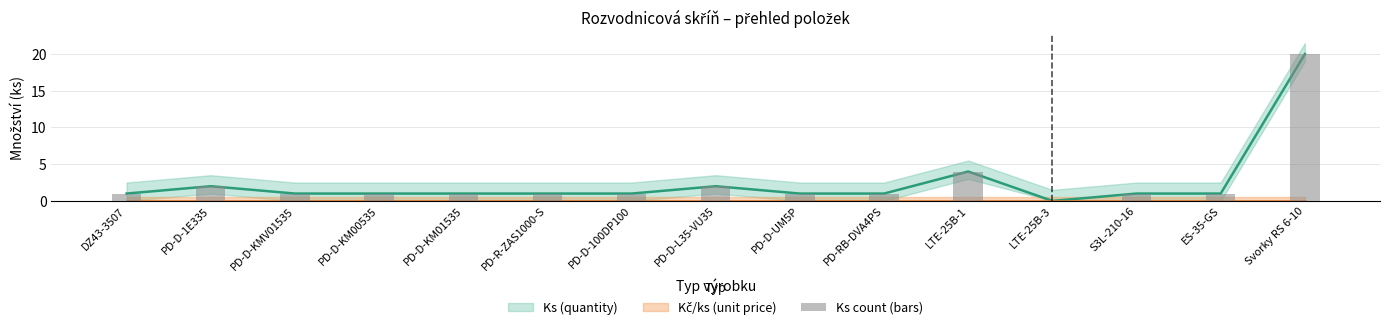

The chart shows a value of 1 at PD-D-KM01535. True or false?

True